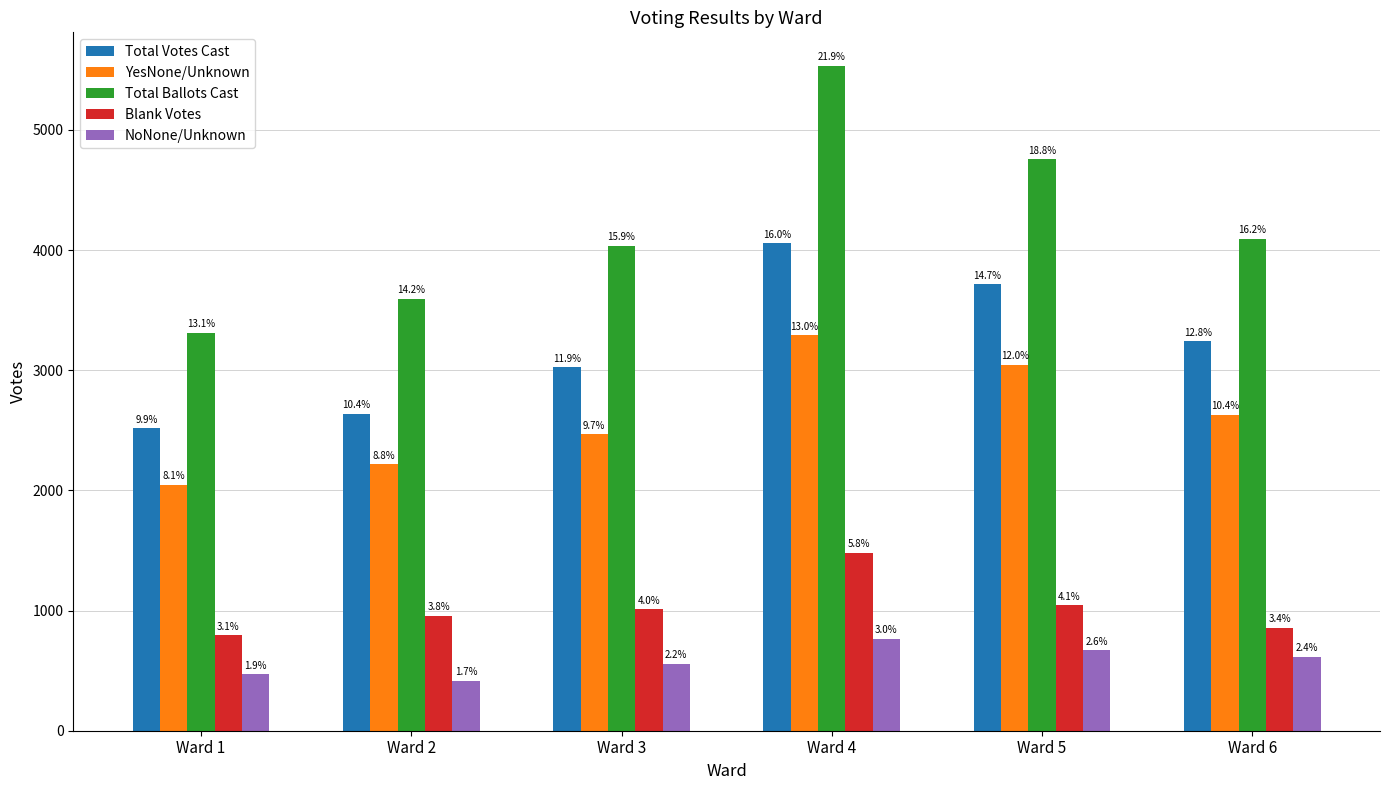

Where is Total Votes Cast nearest to the value 3286?

Ward 6